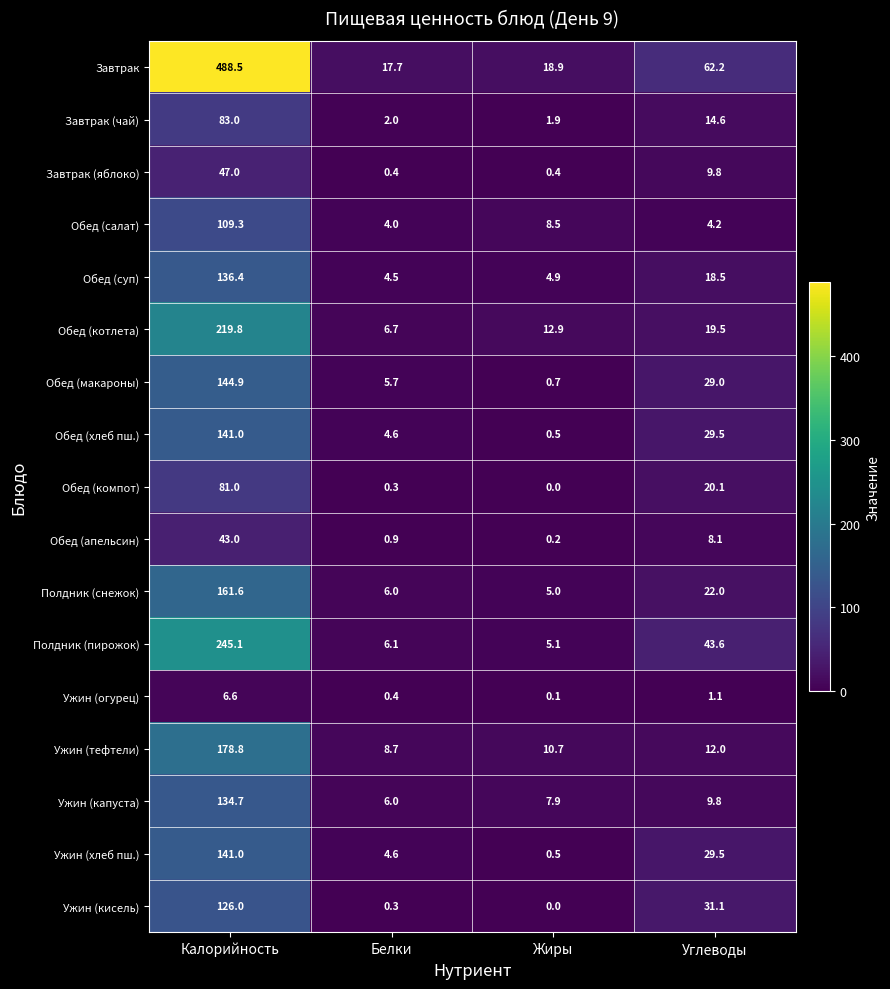

Rank the categories by Ужин (капуста) value from highest to lowest.

Калорийность, Углеводы, Жиры, Белки